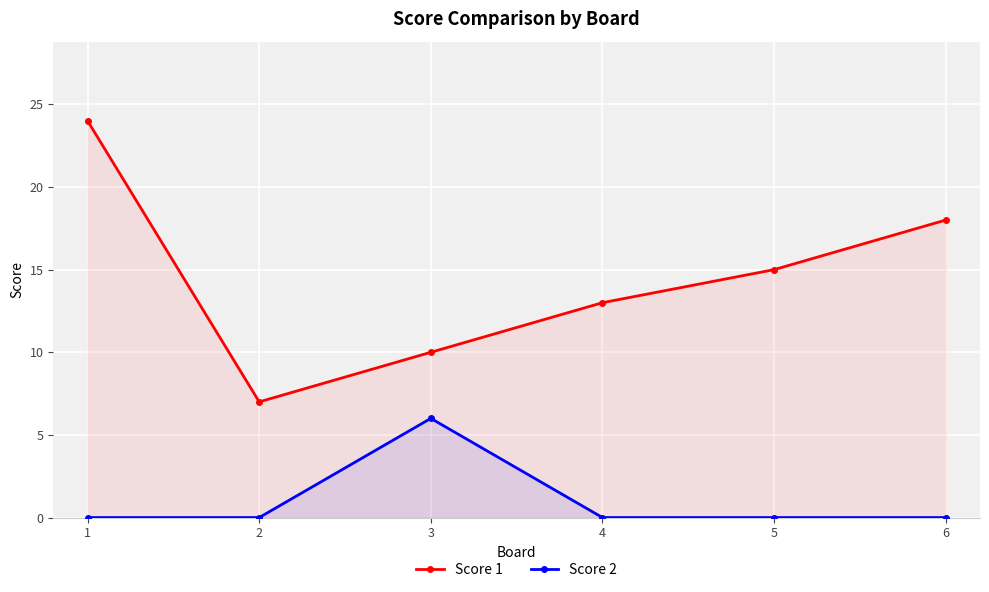

At which category is the sum across all series the highest?

1